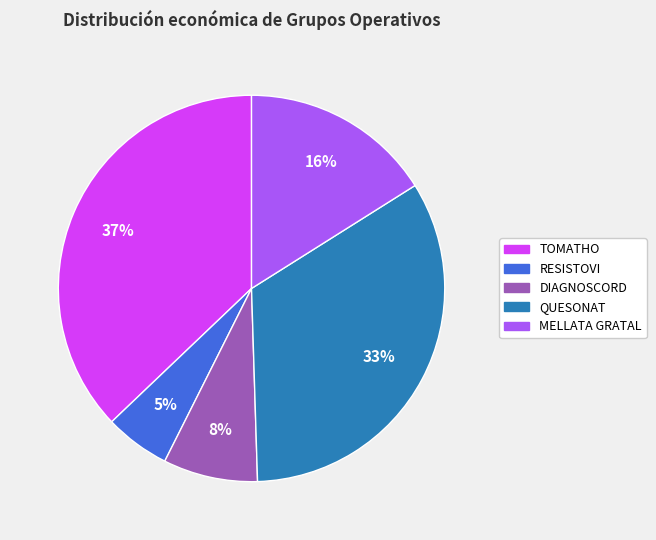

Is there a majority slice in this chart?

No